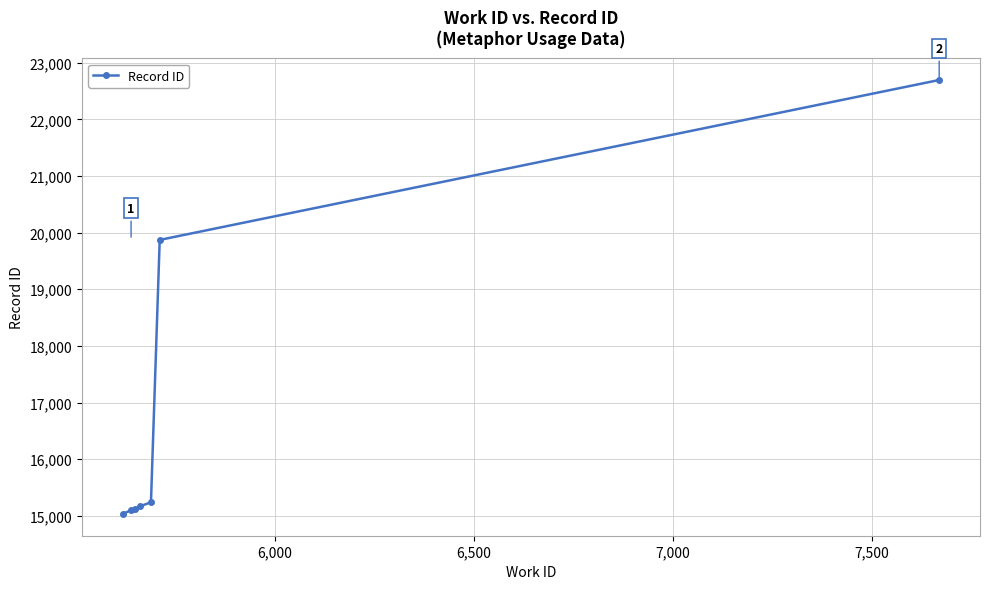

What is the value of the 2nd point from the left?

15100